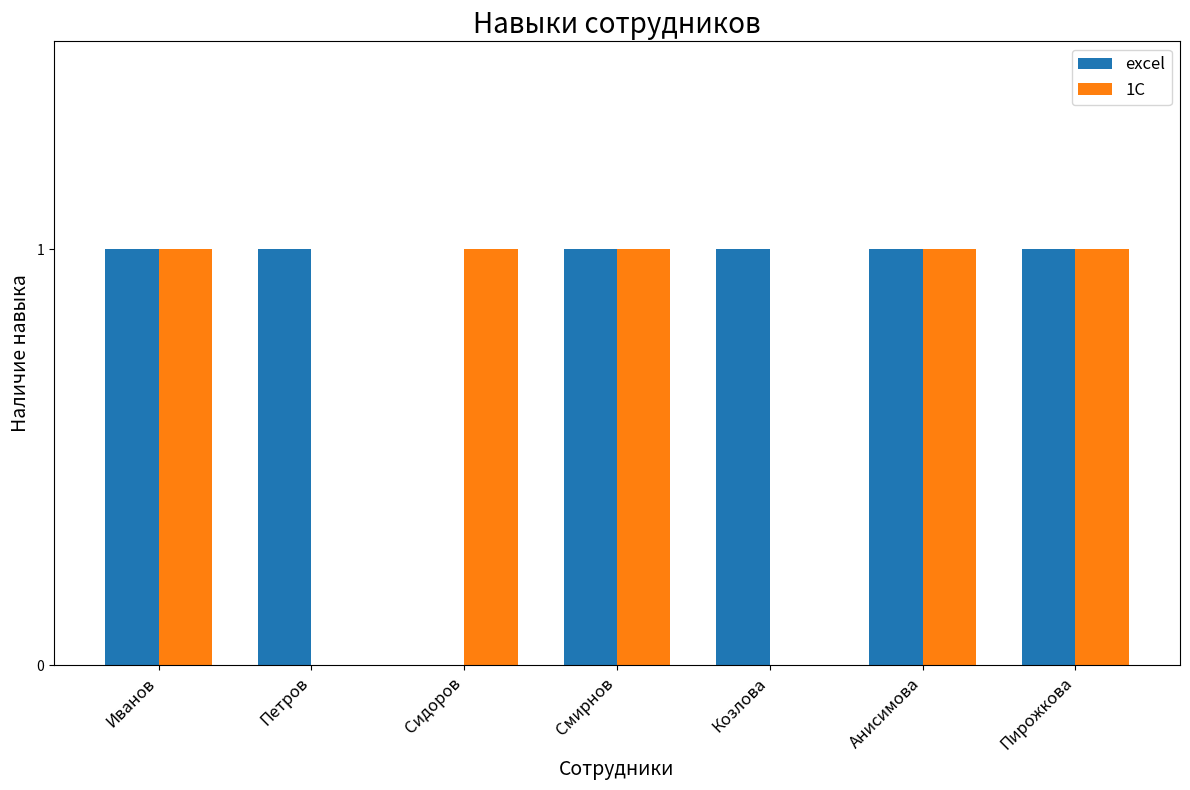

What is the sum of all 1С values?

5